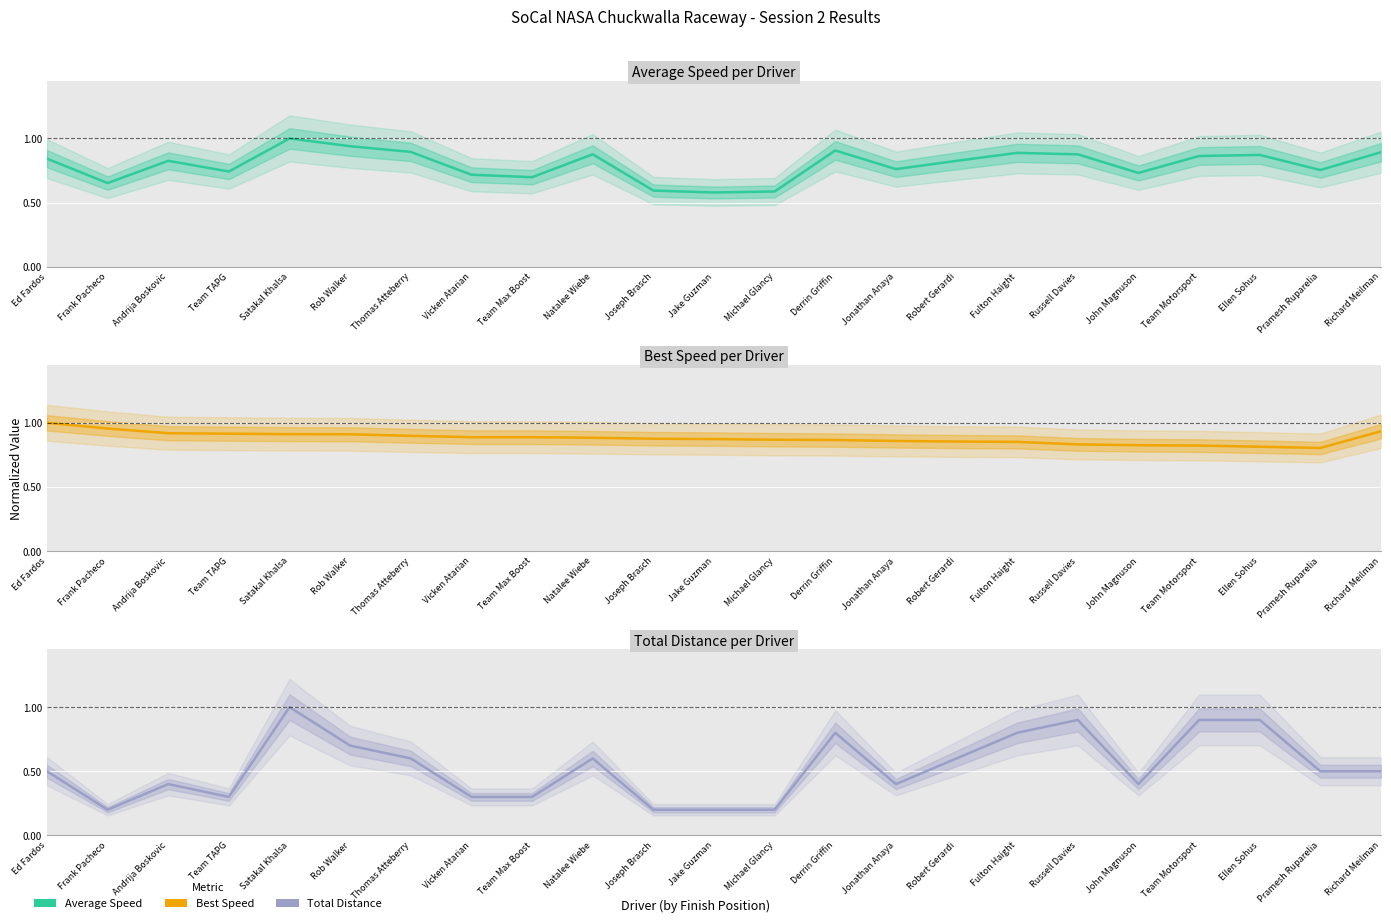

What is the difference between the Average Speed values at Thomas Atteberry and John Magnuson?

0.2